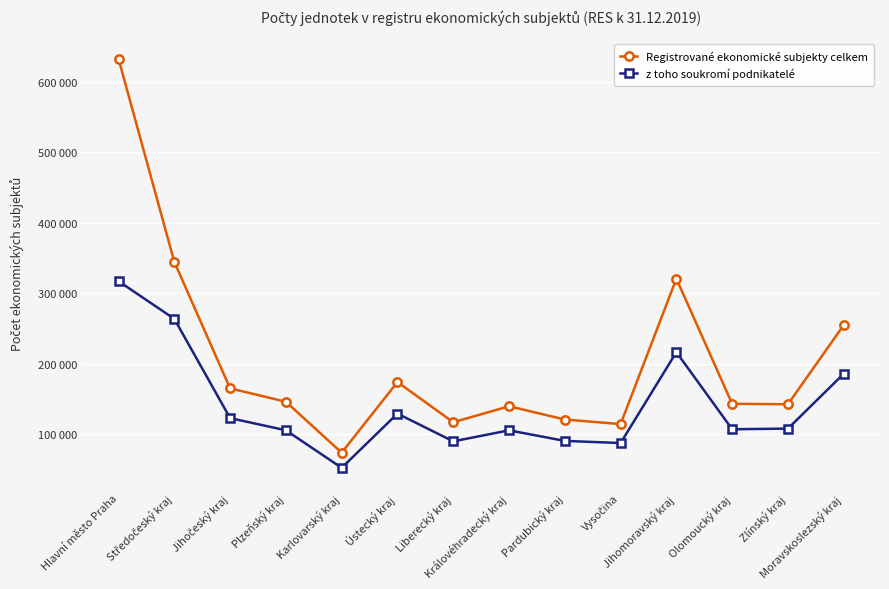

Read the Registrované ekonomické subjekty celkem value at Pardubický kraj.

121219